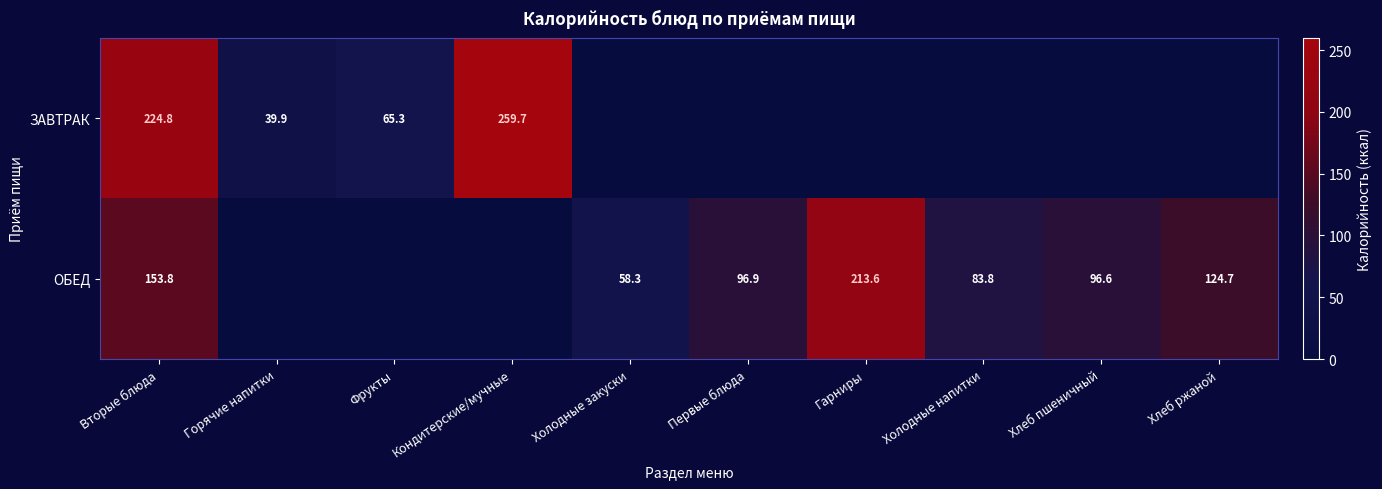

What is the greatest value displayed?

259.7